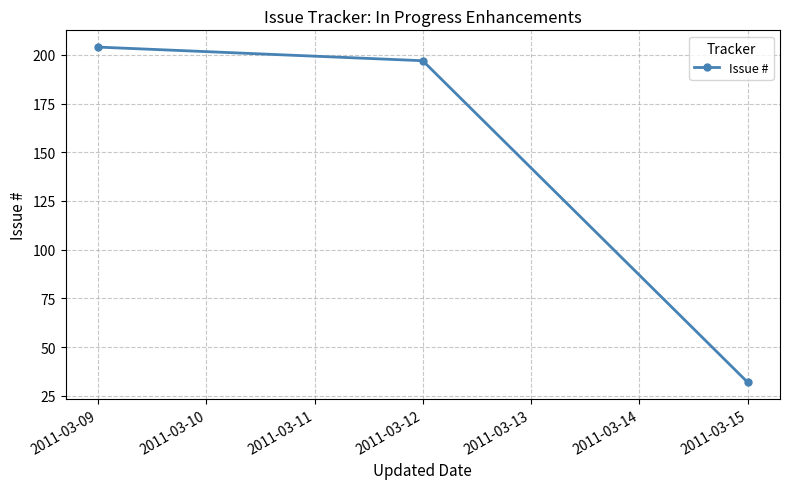

How many lines are shown in the chart?

1